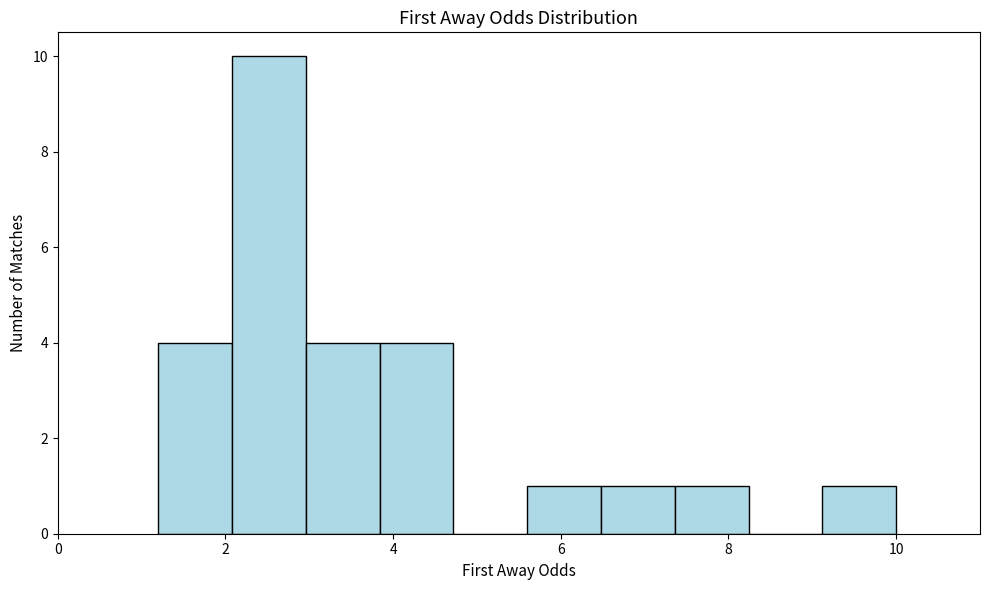

Reading left to right, transcribe this chart: for each bar, give the range it covers on the x-axis and its height. Neither the bar edges nor the heights are printed on the chart, so give them approximately, as read against the axes.

1.20 to 2.08: 4
2.08 to 2.96: 10
2.96 to 3.84: 4
3.84 to 4.72: 4
4.72 to 5.60: 0
5.60 to 6.48: 1
6.48 to 7.36: 1
7.36 to 8.24: 1
8.24 to 9.12: 0
9.12 to 10.00: 1